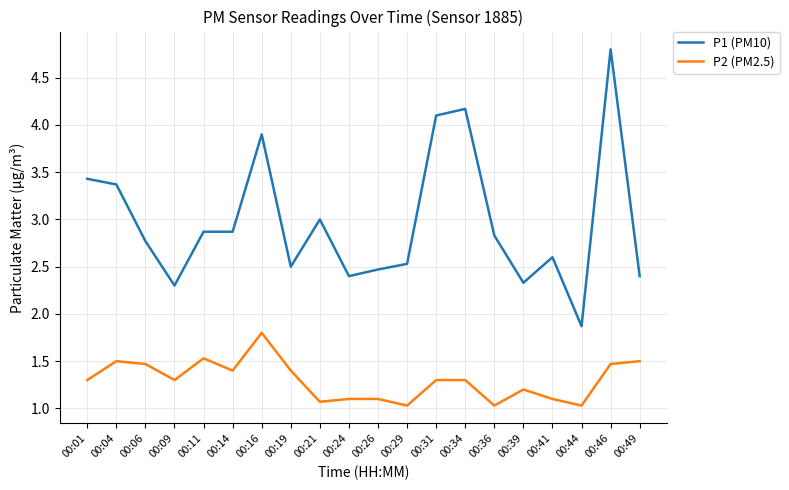

What are all the series names shown in the legend?

P1 (PM10), P2 (PM2.5)